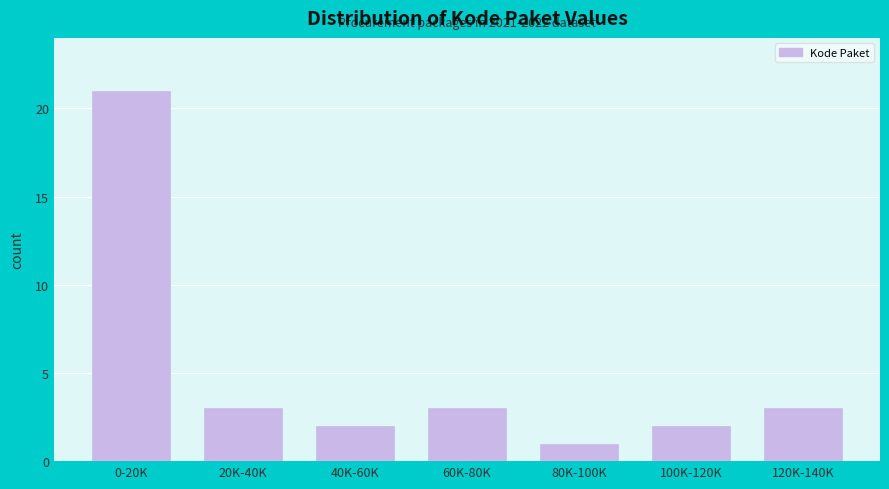

Reading left to right, list all the values displayed in this chart.

21	3	2	3	1	2	3